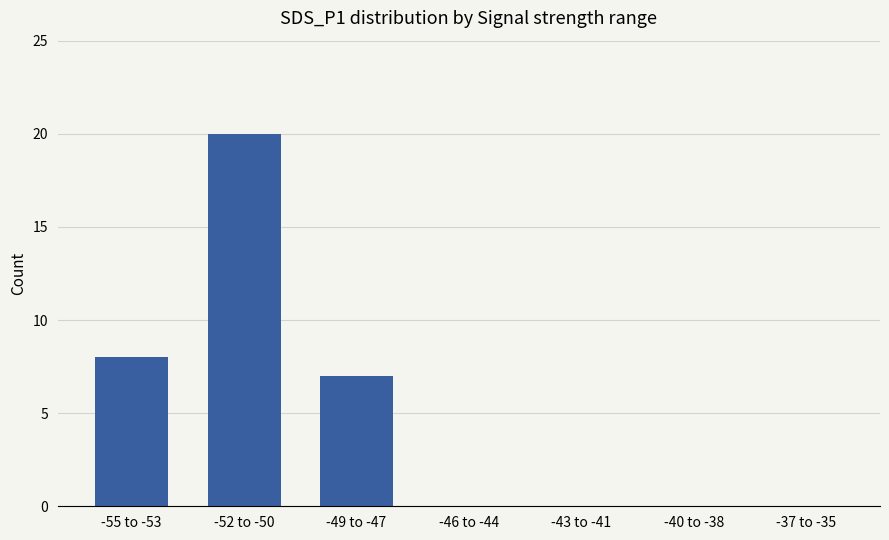

What is the sum of the values at -52 to -50 and -37 to -35?

20